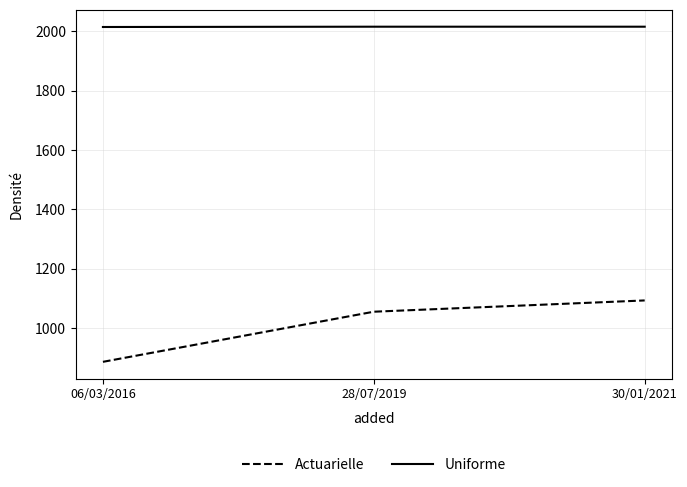

At which category does the chart reach its minimum across all series?

06/03/2016